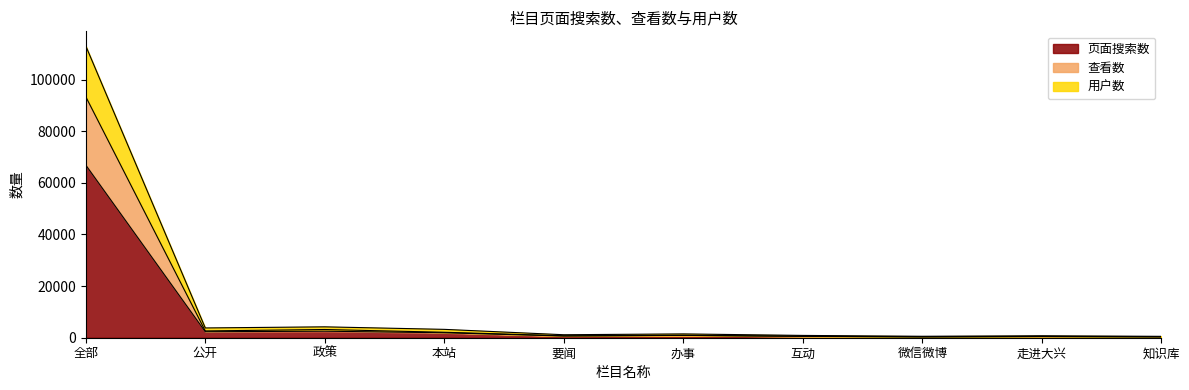

True or false: 查看数 and 用户数 cross at least once.

False